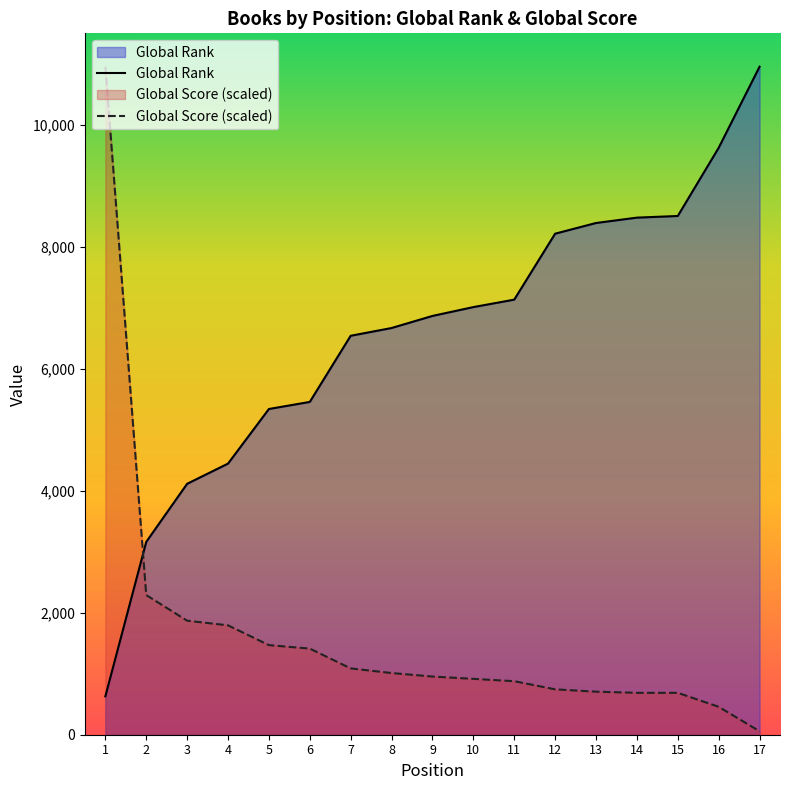

Rank the categories by Global Rank value from lowest to highest.

1, 2, 3, 4, 5, 6, 7, 8, 9, 10, 11, 12, 13, 14, 15, 16, 17